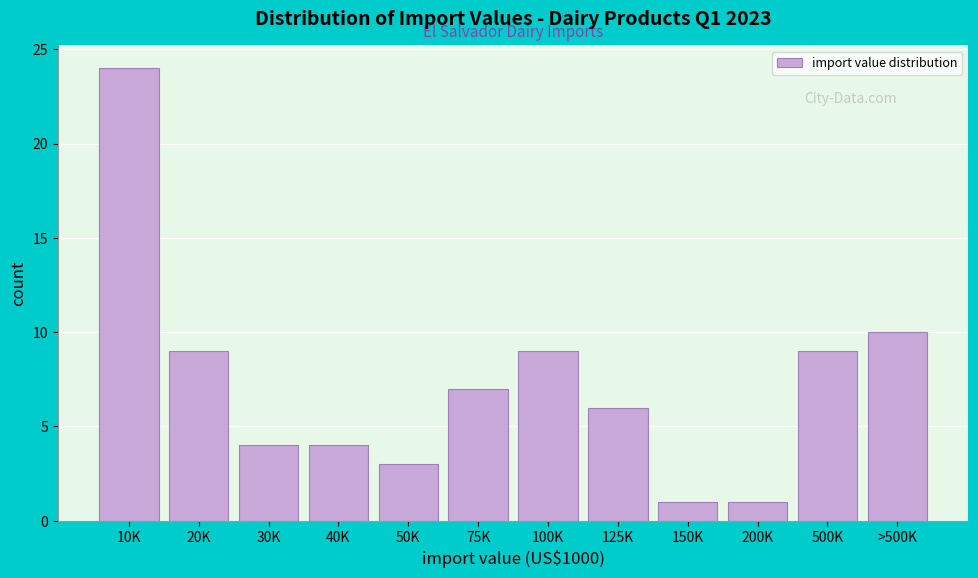

Reading left to right, extract all data points from this chart.

10K=24	20K=9	30K=4	40K=4	50K=3	75K=7	100K=9	125K=6	150K=1	200K=1	500K=9	>500K=10